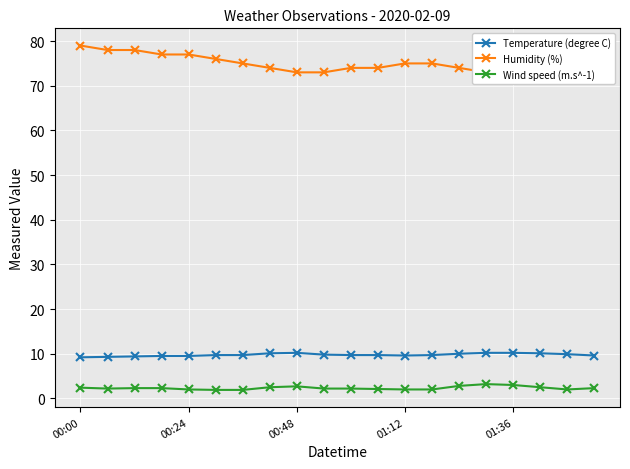

What is the lowest value of the Wind speed (m.s^-1) series?

1.9